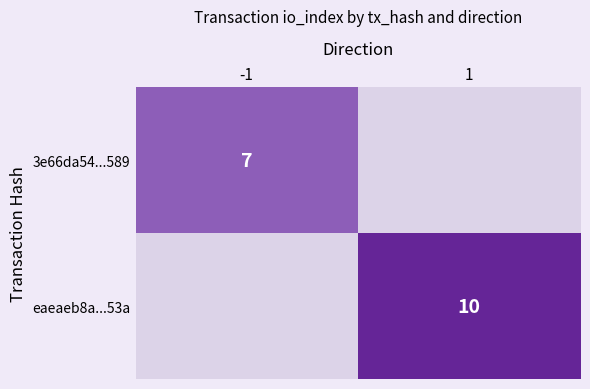

Which series has the largest total across all categories?

eaeaeb8a...53a